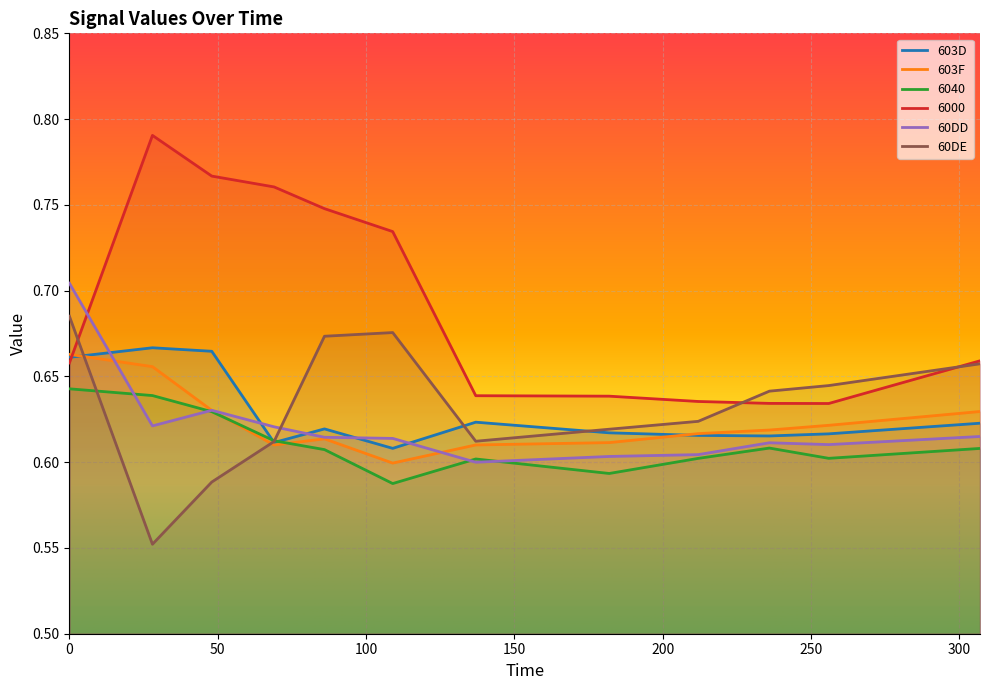

Reading left to right, what are all the values shown in this chart?

603D: 0=0.7	28=0.7	48=0.7	69=0.6	86=0.6	109=0.6	137=0.6	182=0.6	212=0.6	236=0.6	256=0.6	307=0.6
603F: 0=0.7	28=0.7	48=0.6	69=0.6	86=0.6	109=0.6	137=0.6	182=0.6	212=0.6	236=0.6	256=0.6	307=0.6
6040: 0=0.6	28=0.6	48=0.6	69=0.6	86=0.6	109=0.6	137=0.6	182=0.6	212=0.6	236=0.6	256=0.6	307=0.6
6000: 0=0.7	28=0.8	48=0.8	69=0.8	86=0.7	109=0.7	137=0.6	182=0.6	212=0.6	236=0.6	256=0.6	307=0.7
60DD: 0=0.7	28=0.6	48=0.6	69=0.6	86=0.6	109=0.6	137=0.6	182=0.6	212=0.6	236=0.6	256=0.6	307=0.6
60DE: 0=0.7	28=0.6	48=0.6	69=0.6	86=0.7	109=0.7	137=0.6	182=0.6	212=0.6	236=0.6	256=0.6	307=0.7